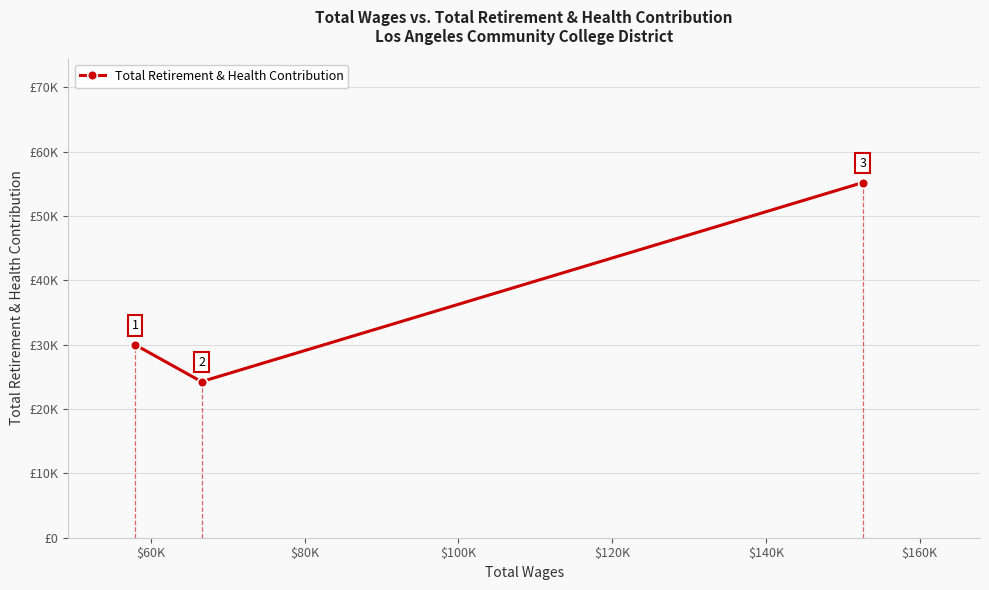

Reading left to right, what are all the values shown in this chart?

29986	24248	55178